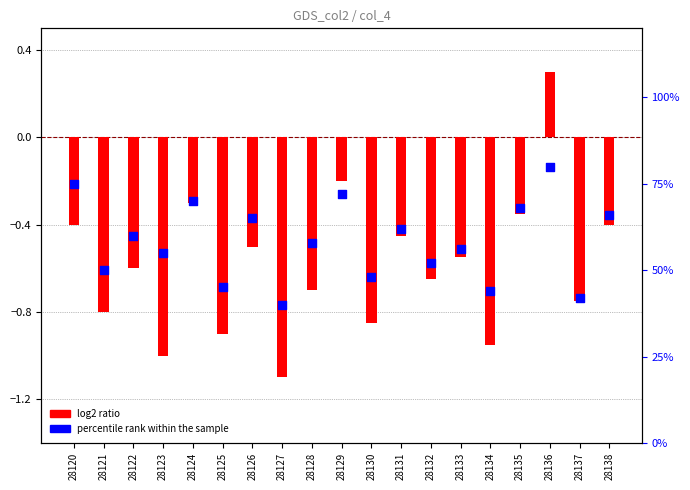

At which category is the sum across all series the highest?

28136